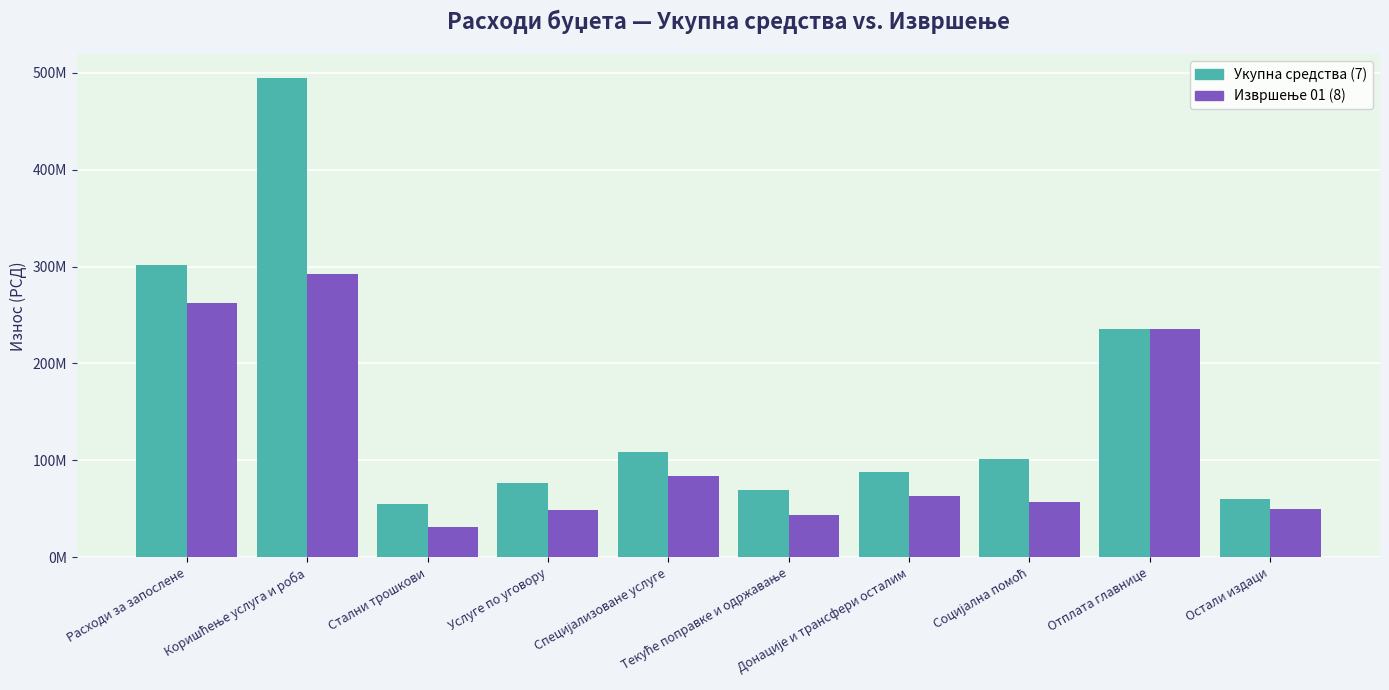

Reading left to right, transcribe all the data shown in this chart.

Укупна средства (7): 301644500	494261500	55328000	76578500	108379000	68920000	87565000	100854157	235987000	59676000
Извршење 01 (8): 261874485	292222428	30611887	48635548	83480259	43302816	62977945	56963175	235971114	49464555